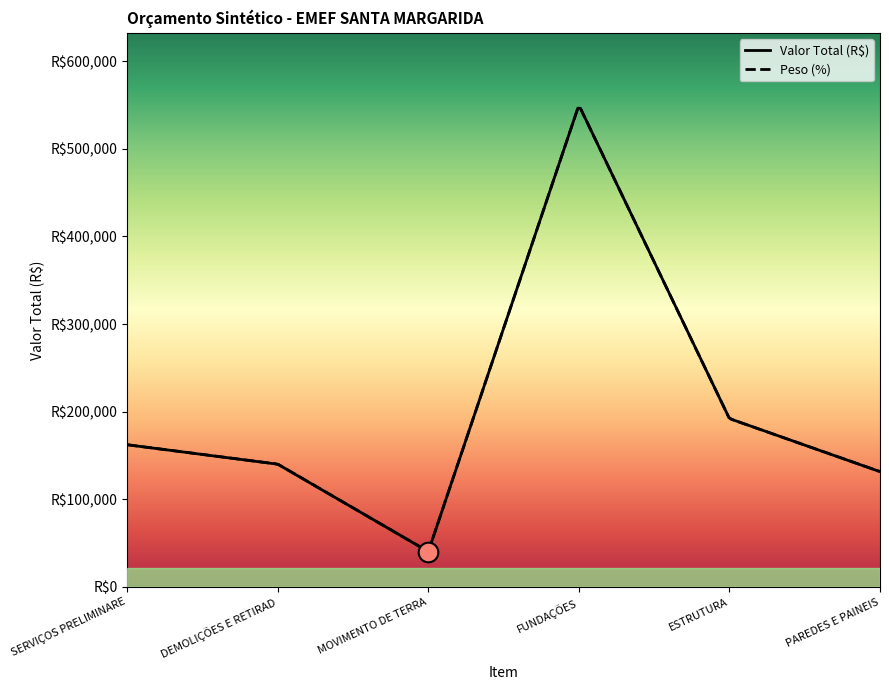

Between SERVIÇOS PRELIMINARES and FUNDAÇÕES, which is larger?

FUNDAÇÕES